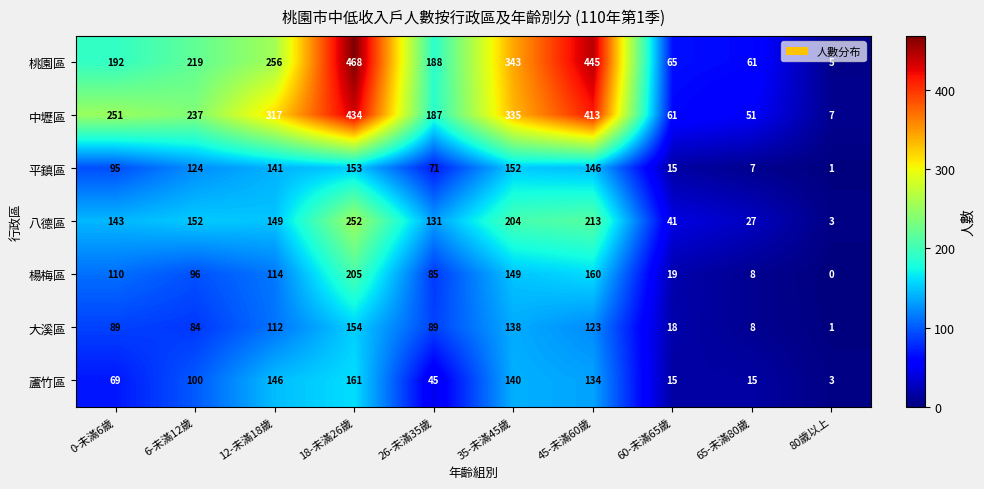

What is the maximum value shown in the chart?

468